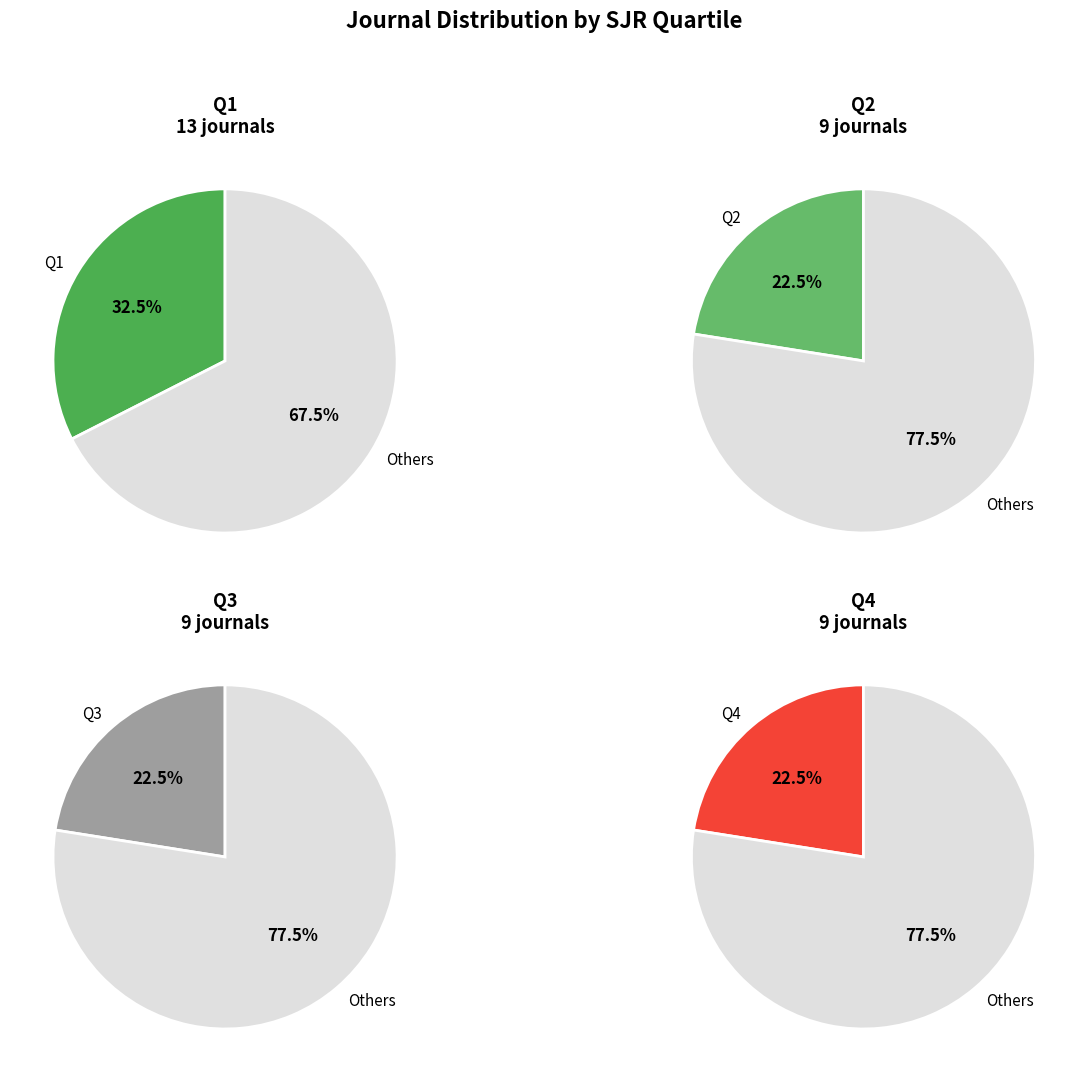

How much of the chart is everything except Q2?

77.5%